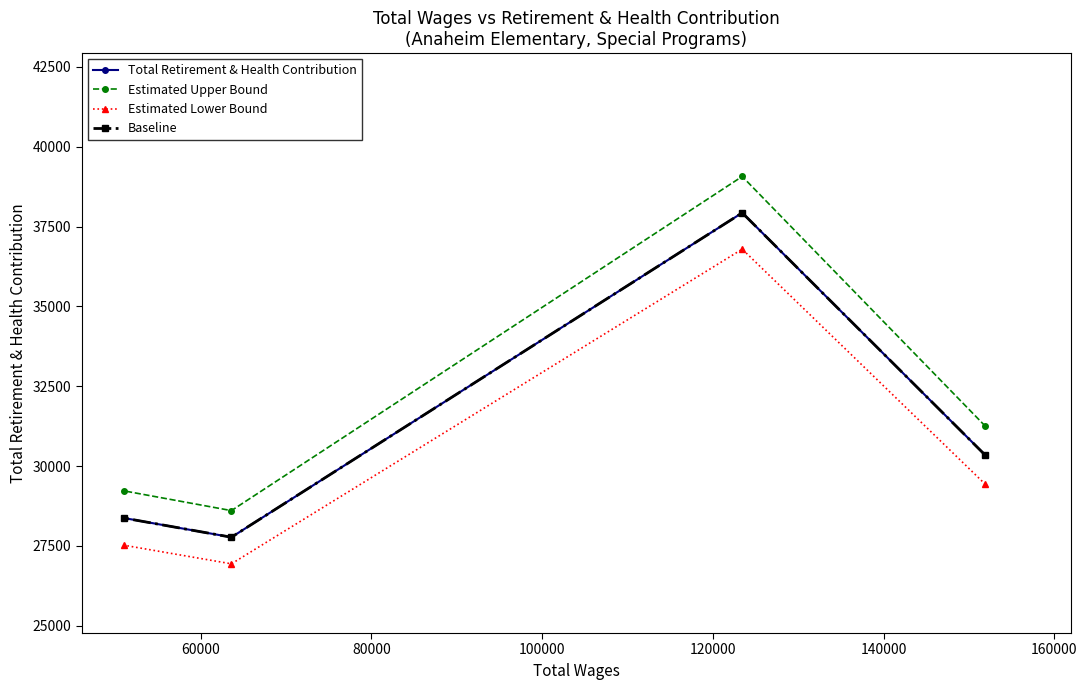

True or false: Baseline and Total Retirement & Health Contribution cross at least once.

False